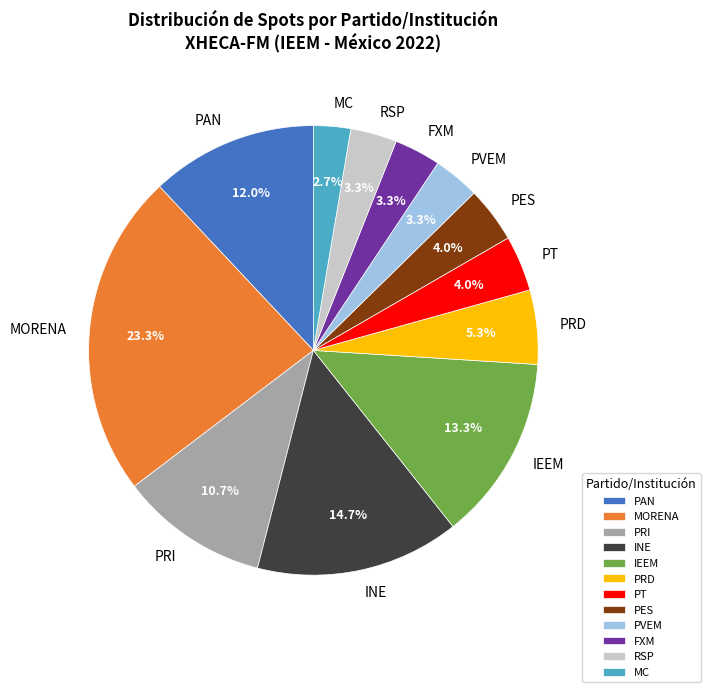

The IEEM slice represents 2% of the pie. True or false?

False